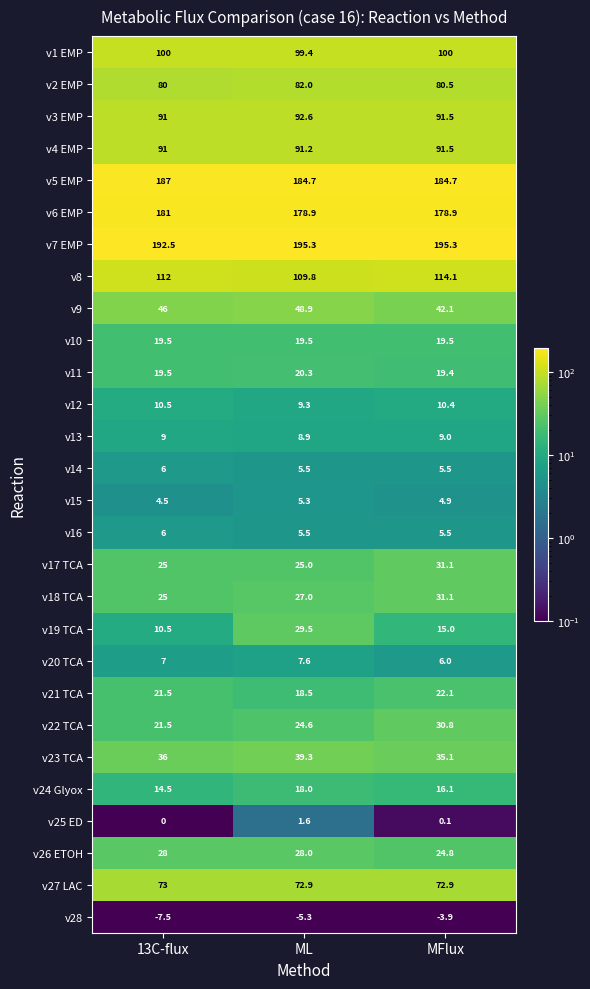

Which series changed the most between ML and MFlux?

v19 TCA